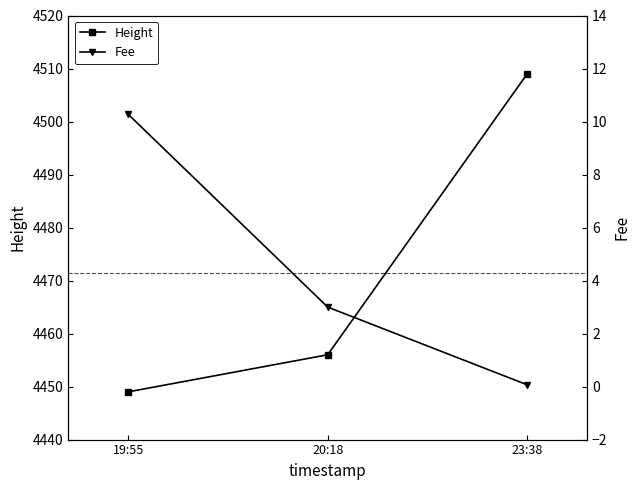

The value of Height at 20:18 is 6257.7. True or false?

False